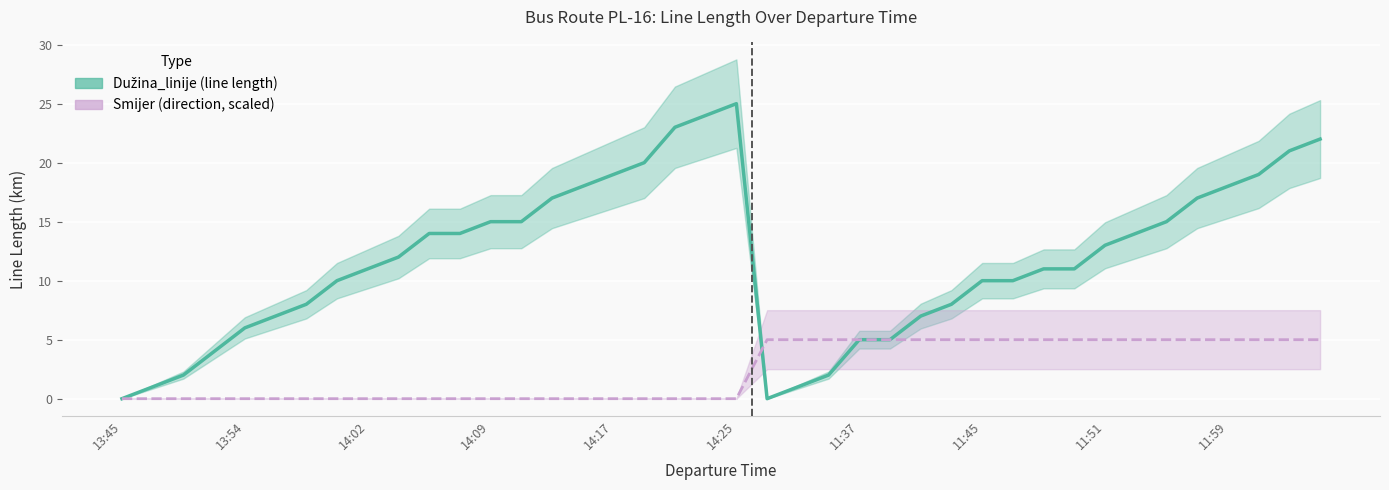

True or false: Smijer (scaled) has more than 0 points higher than both neighbors.

False